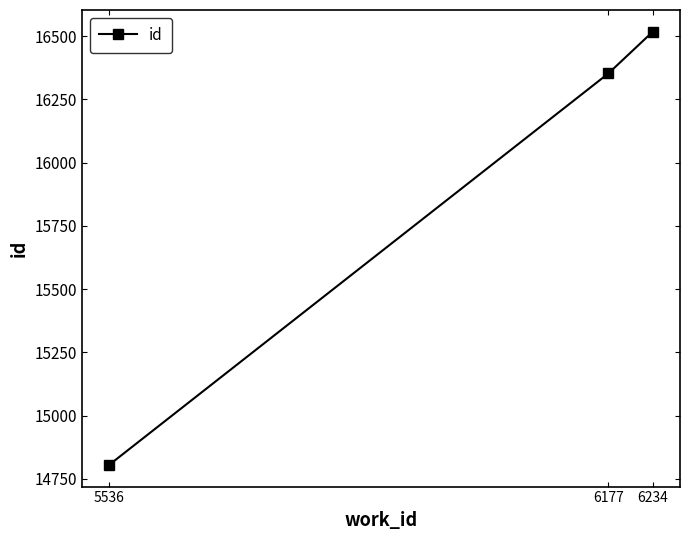

What is the sum of all values?

47676